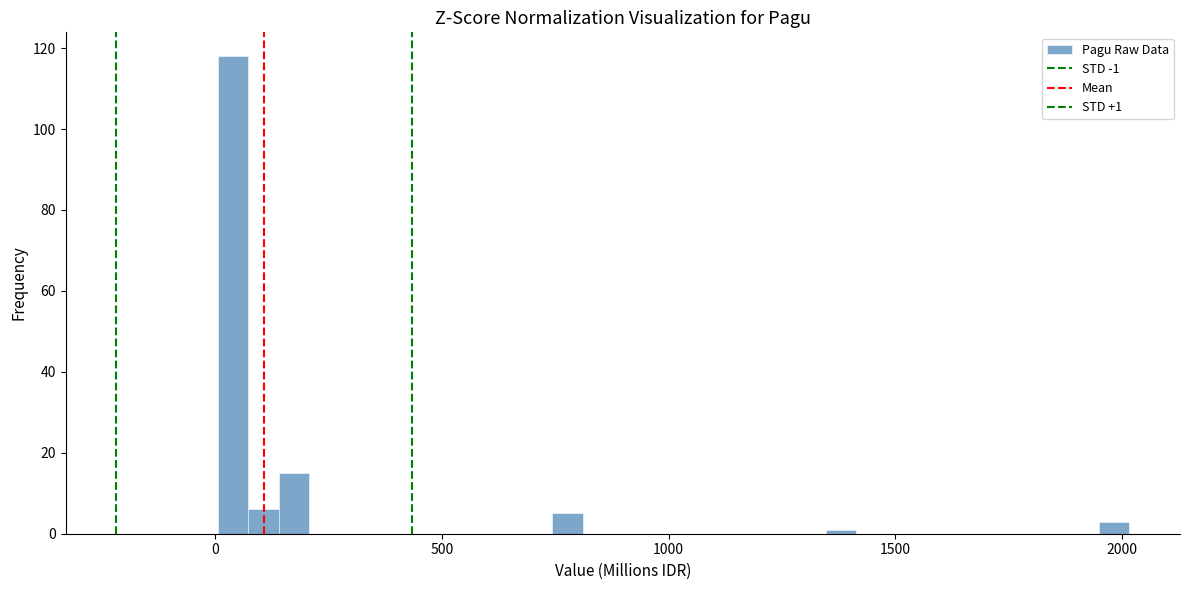

Around what value on the x-axis is the tallest bar? Give the approximate position of its centre, as read against the axis.

50